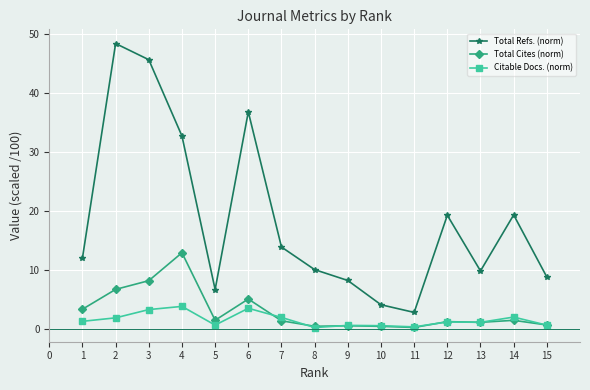

True or false: Total Cites (norm) and Total Refs. (norm) cross at least once.

False